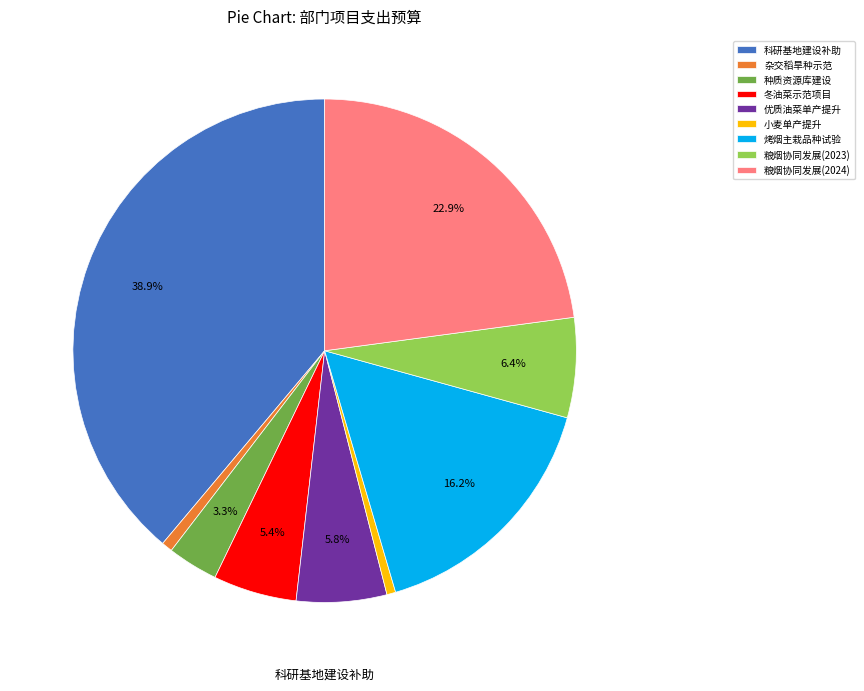

Does 科研基地建设补助 account for over 50% of the chart?

No